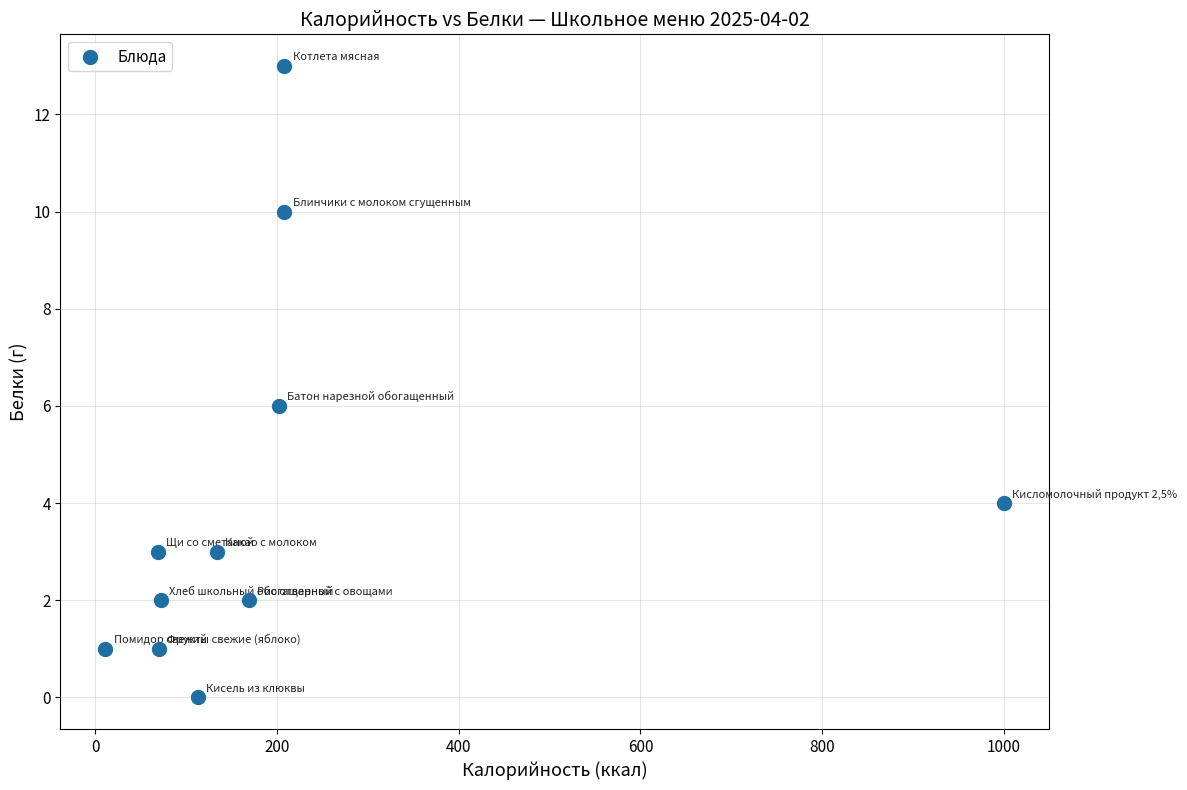

What is the range of X values (max minus min)?

989